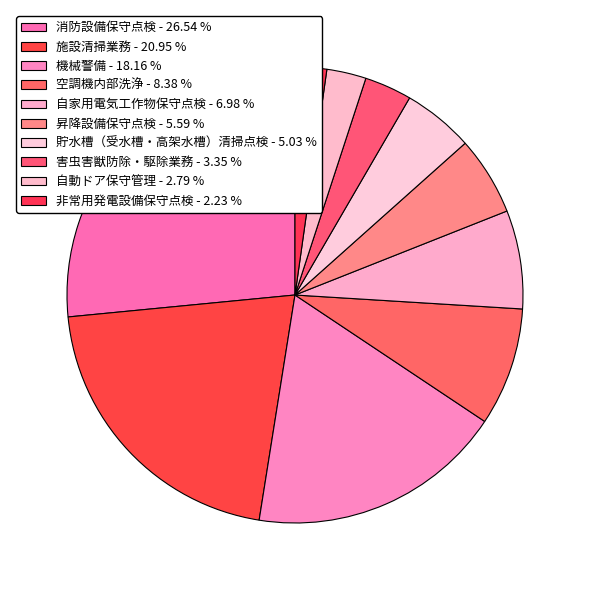

Rank the categories by value from highest to lowest.

消防設備保守点検, 施設清掃業務, 機械警備, 空調機内部洗浄, 自家用電気工作物保守点検, 昇降設備保守点検, 貯水槽（受水槽・高架水槽）清掃点検, 害虫害獣防除・駆除業務, 自動ドア保守管理, 非常用発電設備保守点検